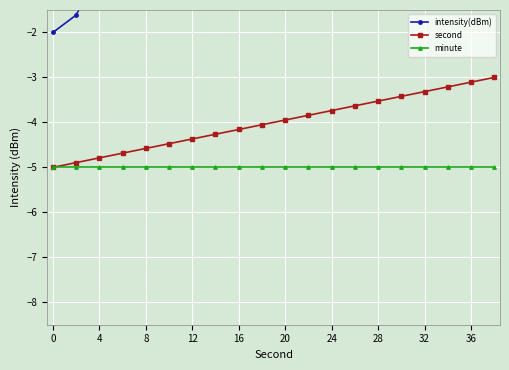

What is the minimum value for minute?

-5.0